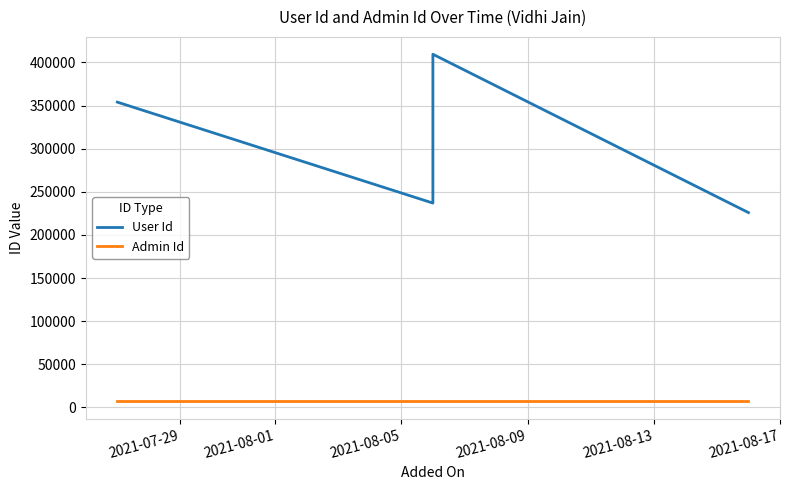

What is the total value across all series at 2021-07-29?

360965